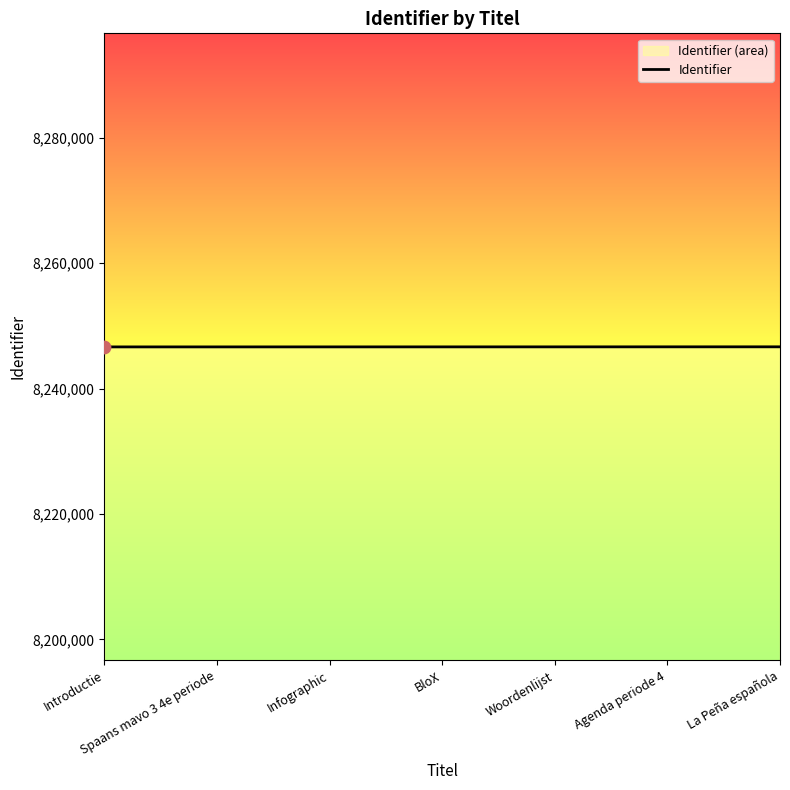

What is the change in value from Spaans mavo 3 4e periode to BloX?

+4